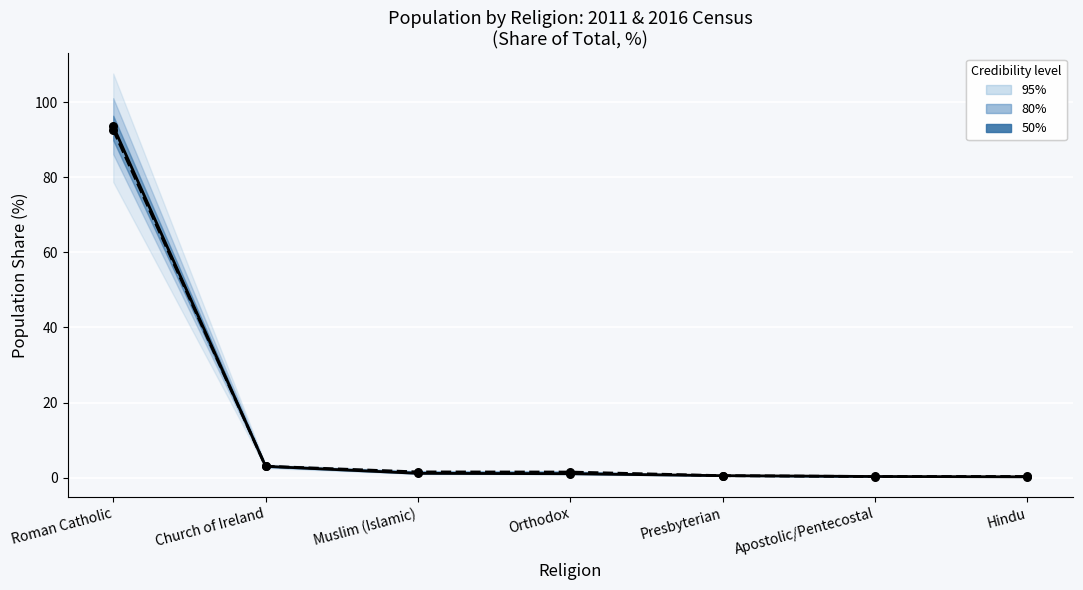

At how many categories does at least one series exceed 57?

1